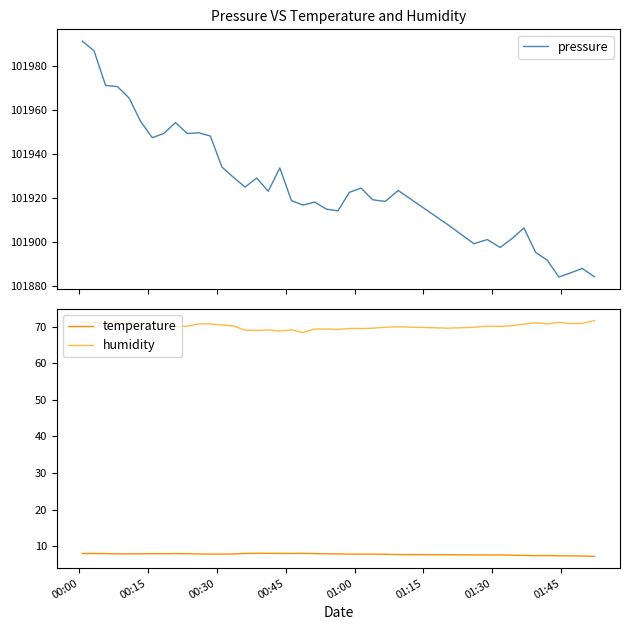

What is the highest value of the pressure series?

101991.6